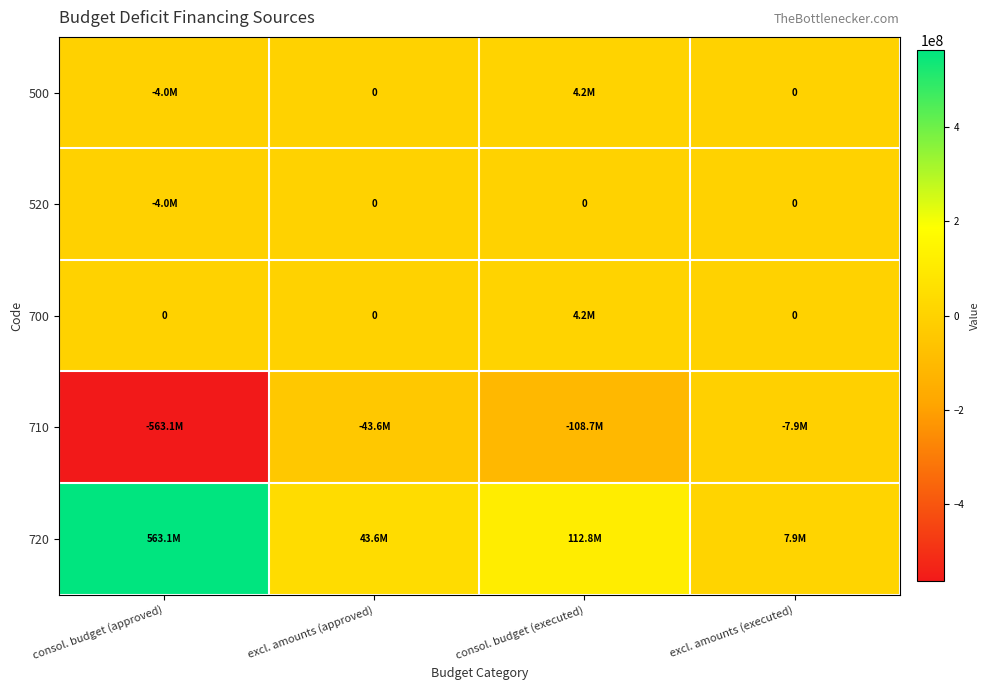

Count the number of categories in the chart.

4